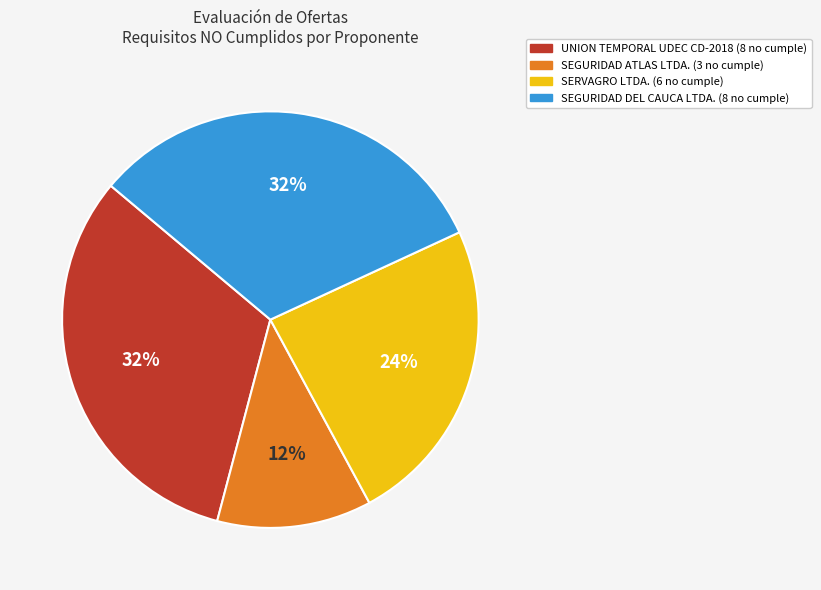

Do SERVAGRO LTDA. and SEGURIDAD DEL CAUCA LTDA. together represent more than half of the pie?

Yes